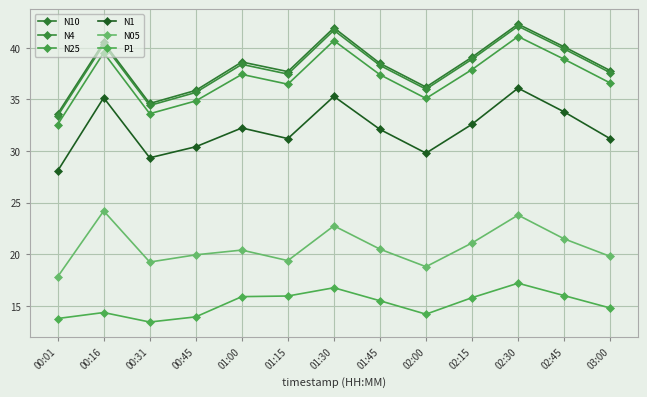

Does the chart display data point markers on the line(s)?

Yes